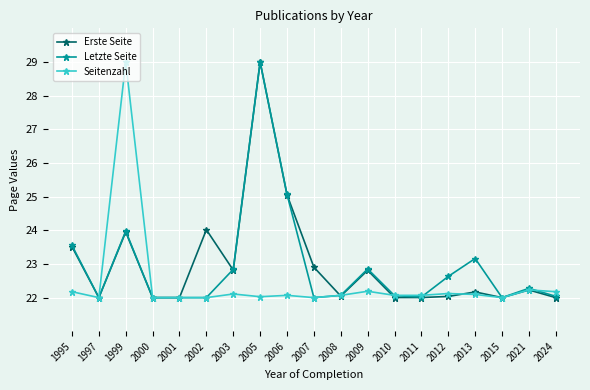

What is the value of the Letzte Seite point at the 11th from the left?

22.1